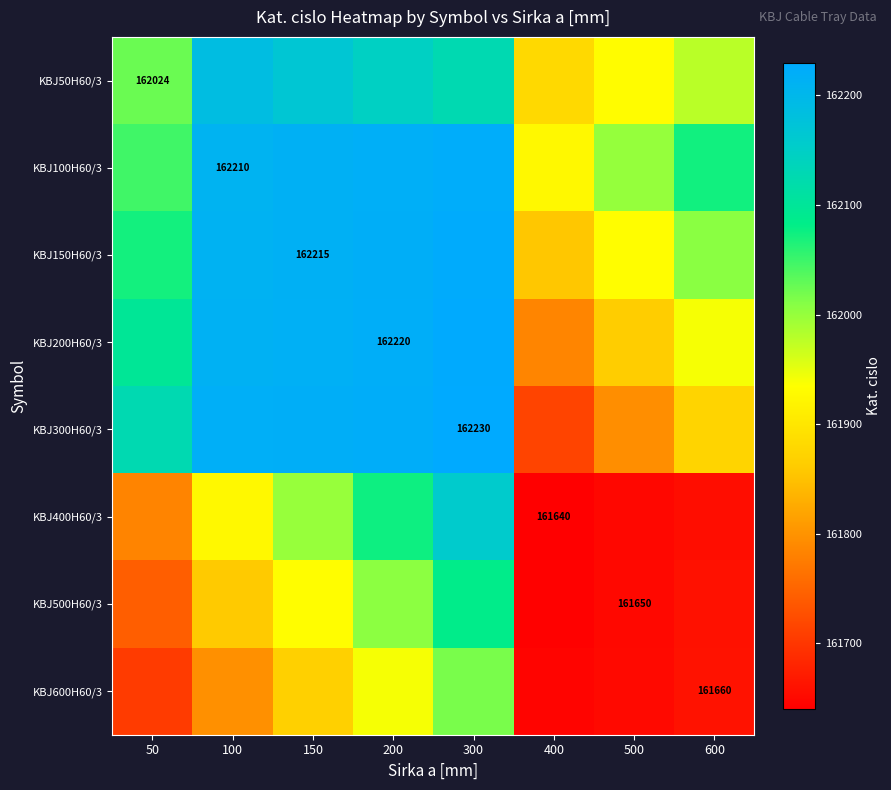

The KBJ400H60/3 series shows 238358.8 at 300. True or false?

False